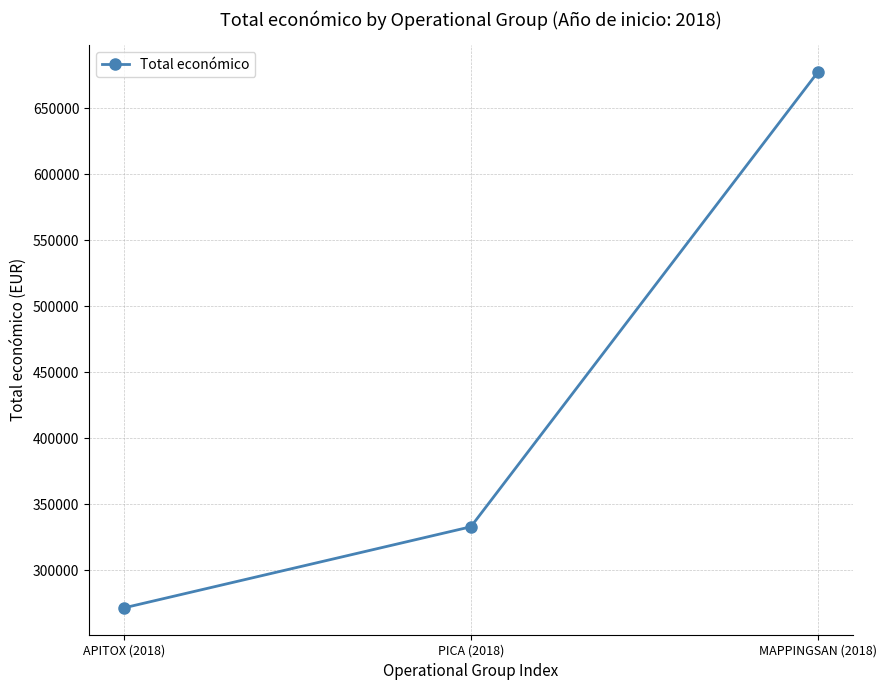

Reading right to left, transcribe all the data shown in this chart.

677425	333001	271552